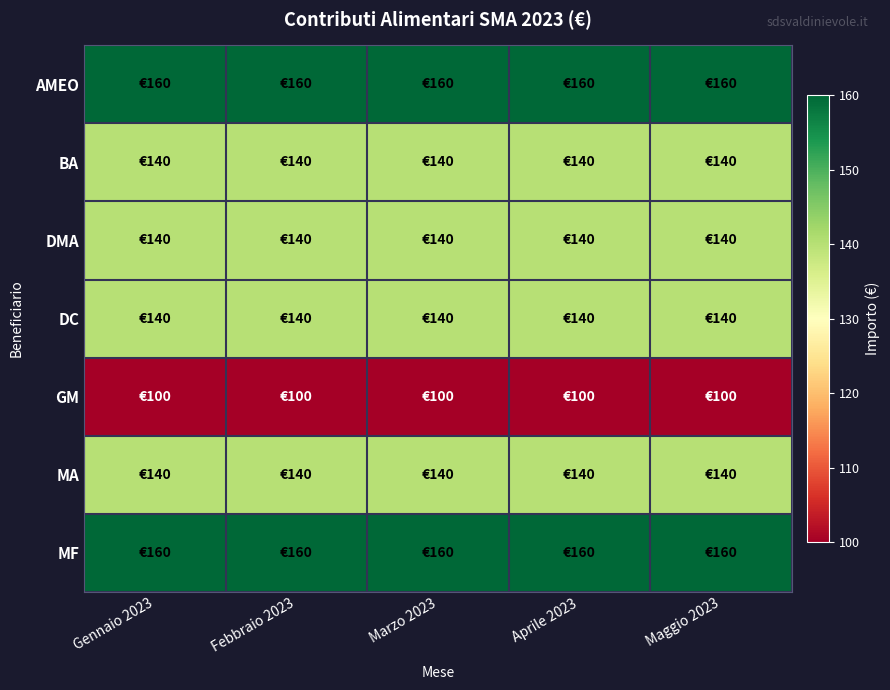

At which category is the sum across all series the highest?

Gennaio 2023